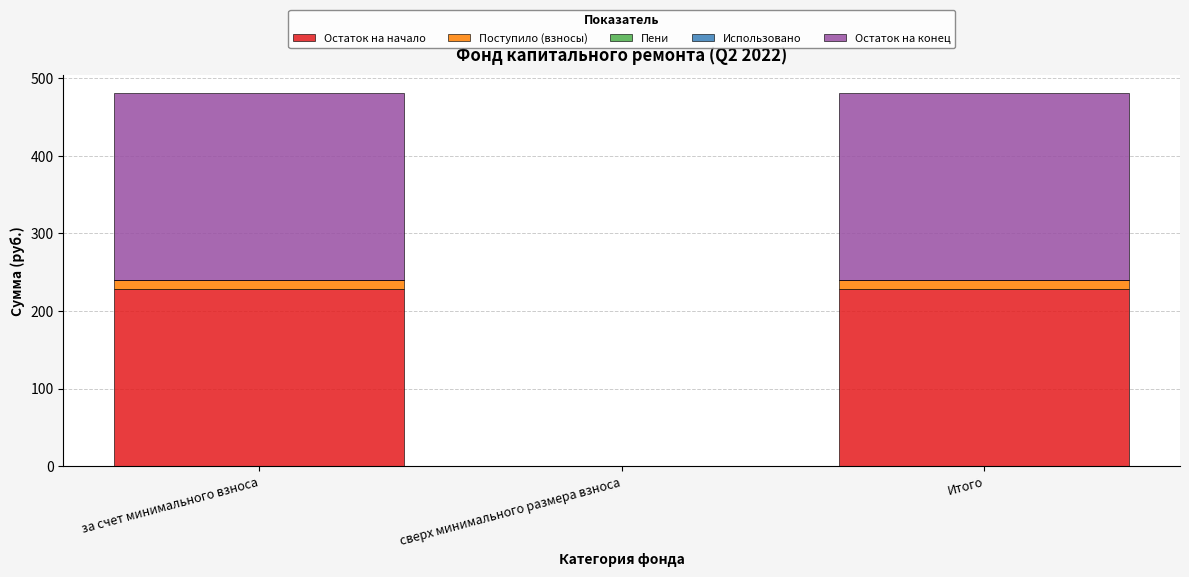

The value of Остаток на начало at сверх минимального размера взноса is 0.0. True or false?

True